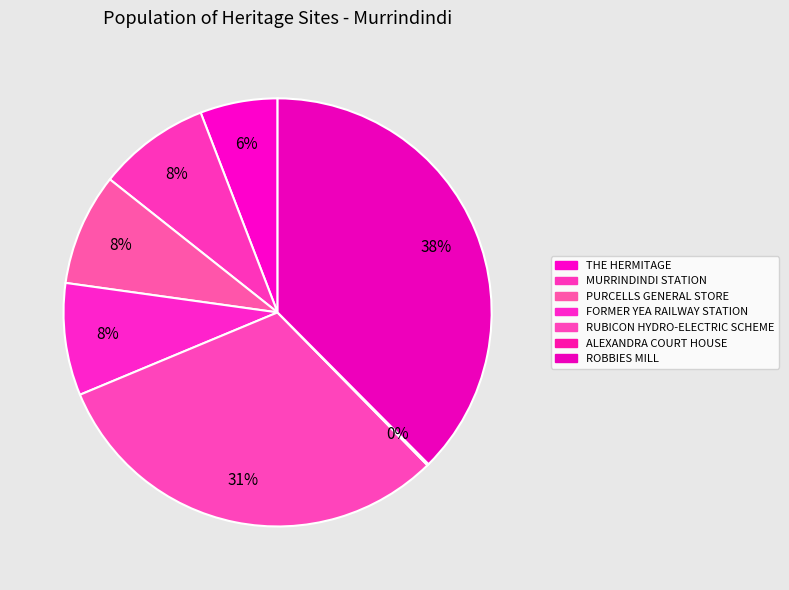

Is there a majority slice in this chart?

No